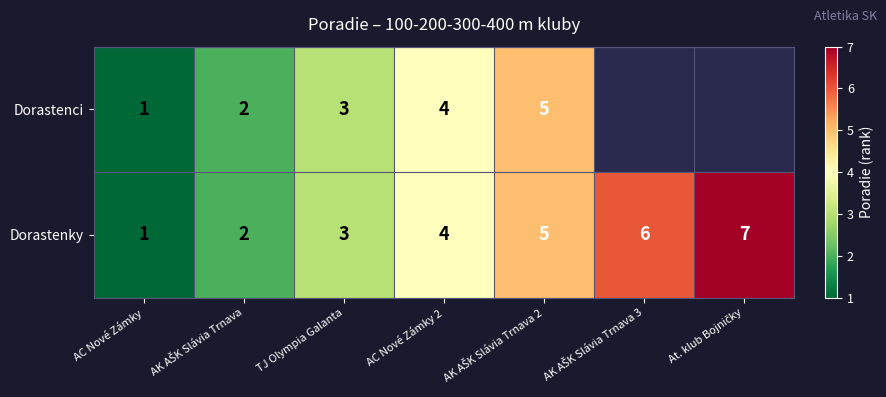

What is the maximum value for Dorastenky?

7